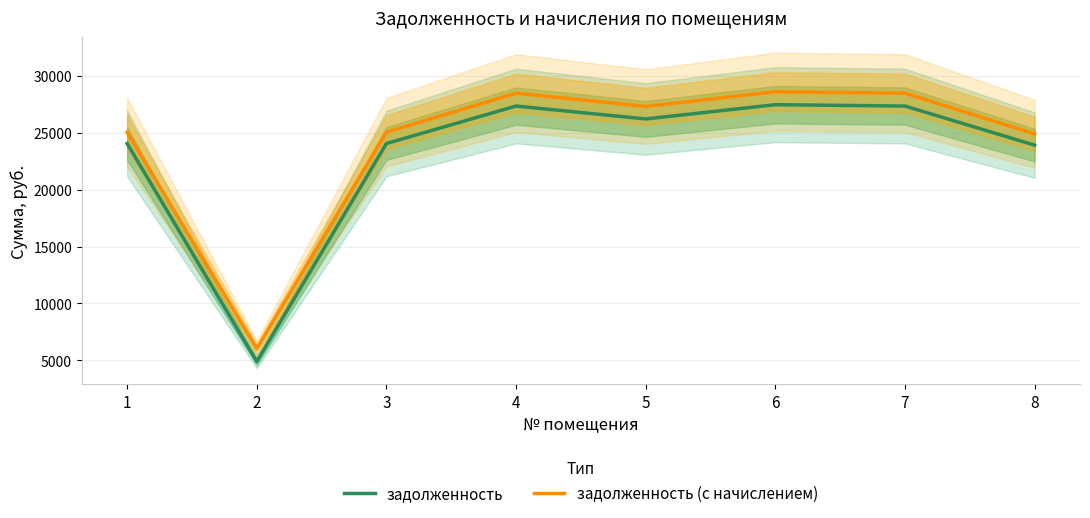

True or false: задолженность (с начислением) and задолженность cross at least once.

False